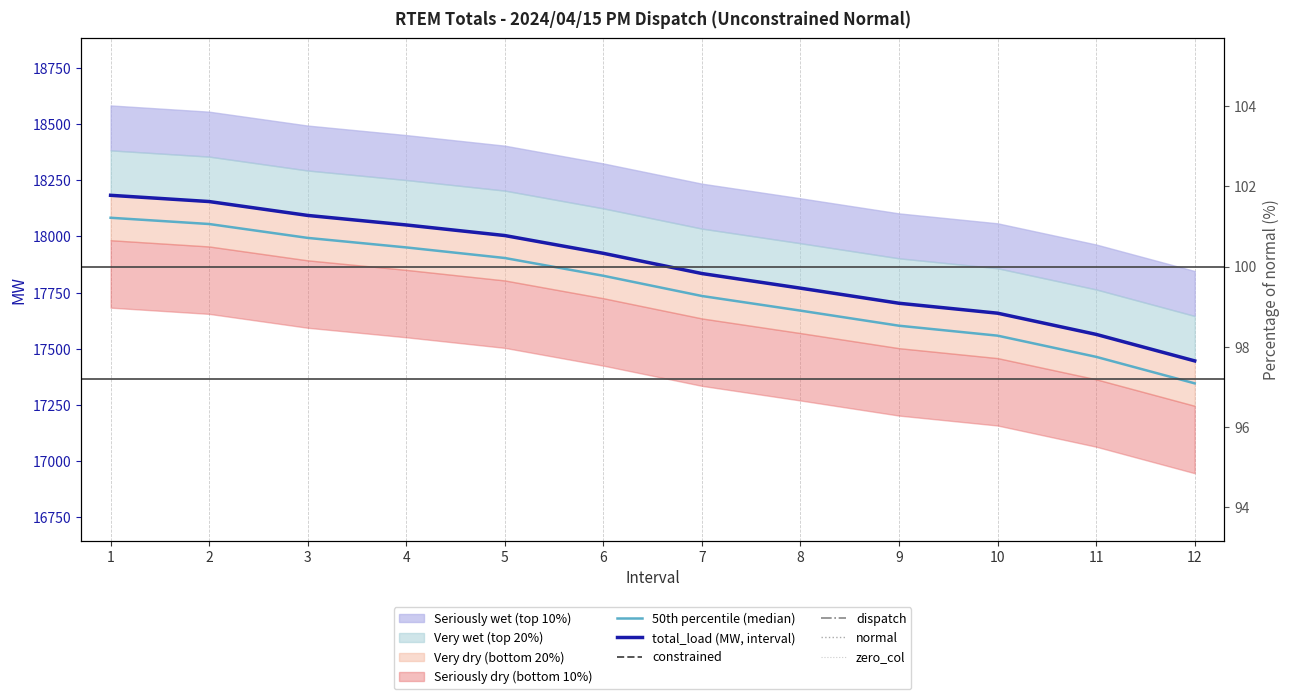

What is the sum of the total_load (MW, interval) values at 9 and 7?

35537.9